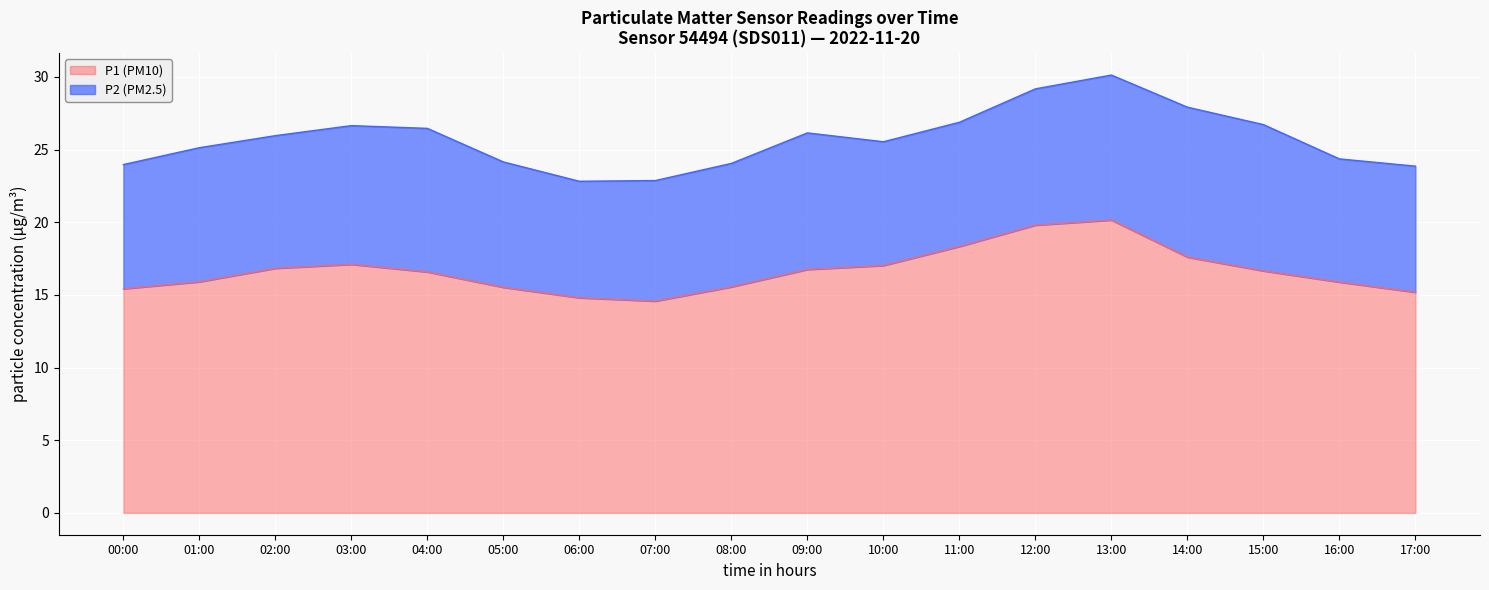

What is the sum of the values at 17:00 and 14:00?

32.8